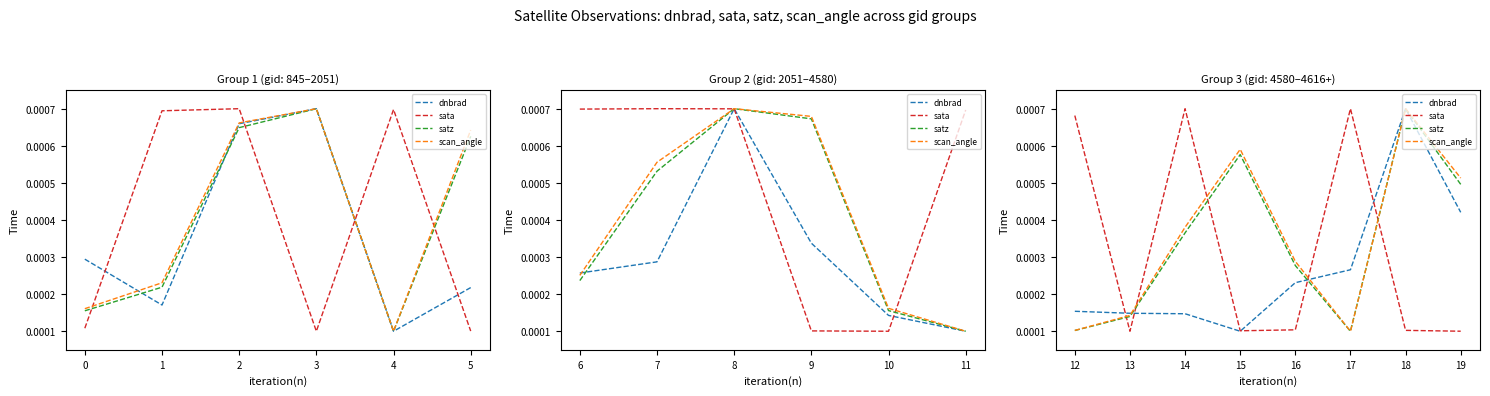

Where do scan_angle and satz first cross each other?

18 and 19